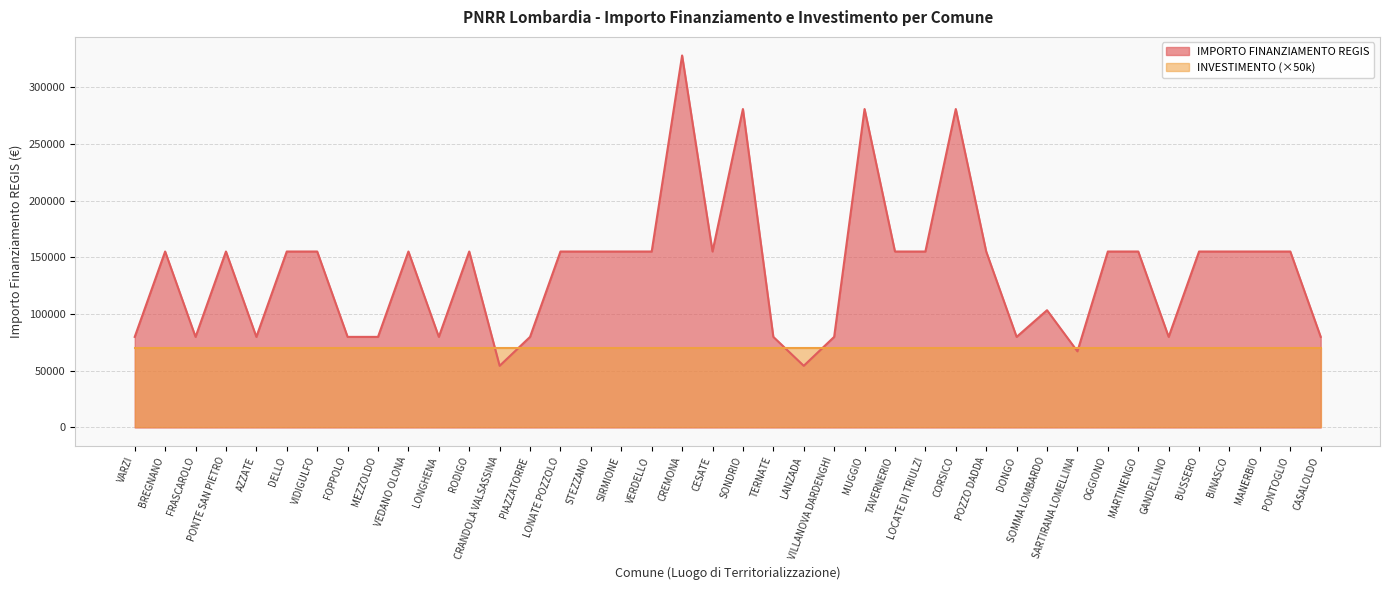

Where does the data first go above 155234?

CREMONA